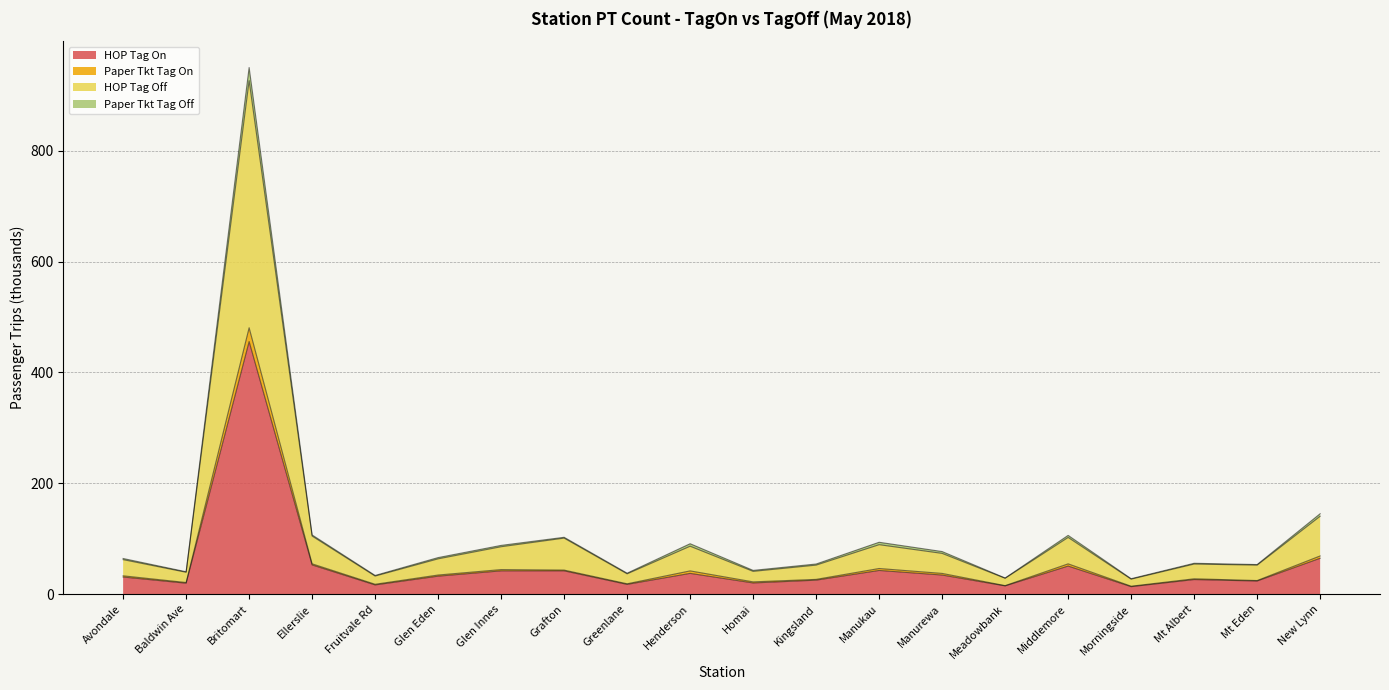

Reading right to left, extract all data points from this chart.

HOP Tag On: 64.8	23.7	26.3	13.5	50.7	14.9	34.5	42.8	25.2	20.2	37.5	17.6	42.0	42.0	32.4	16.6	52.7	455.7	19.7	30.9
Paper Tkt Tag On: 68.9	24.6	27.7	14.3	54.7	15.4	37.4	46.3	26.7	22.2	42.0	18.7	43.4	44.3	34.5	17.9	54.7	480.6	21.0	33.1
HOP Tag Off: 140.6	52.4	54.3	27.1	102.3	28.6	73.5	89.3	52.4	41.1	86.5	36.6	101.1	85.5	63.7	32.6	104.8	926.3	39.5	62.3
Paper Tkt Tag Off: 145.1	53.4	55.7	27.9	106.0	29.1	76.8	93.6	54.4	42.9	91.0	37.8	102.6	87.9	65.9	33.8	106.8	950.1	40.4	64.3